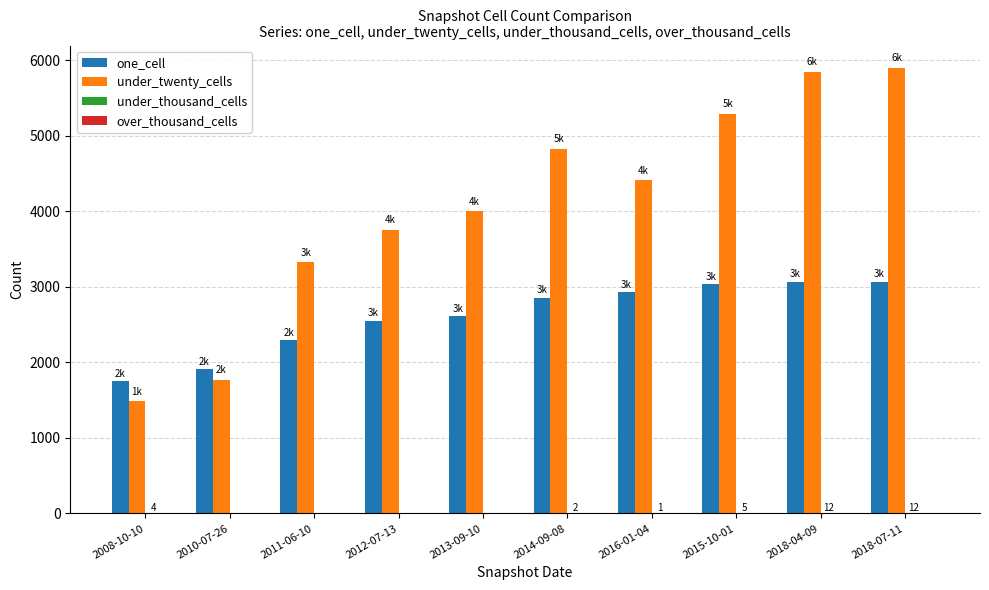

Where is under_twenty_cells nearest to the value 3691?

2012-07-13